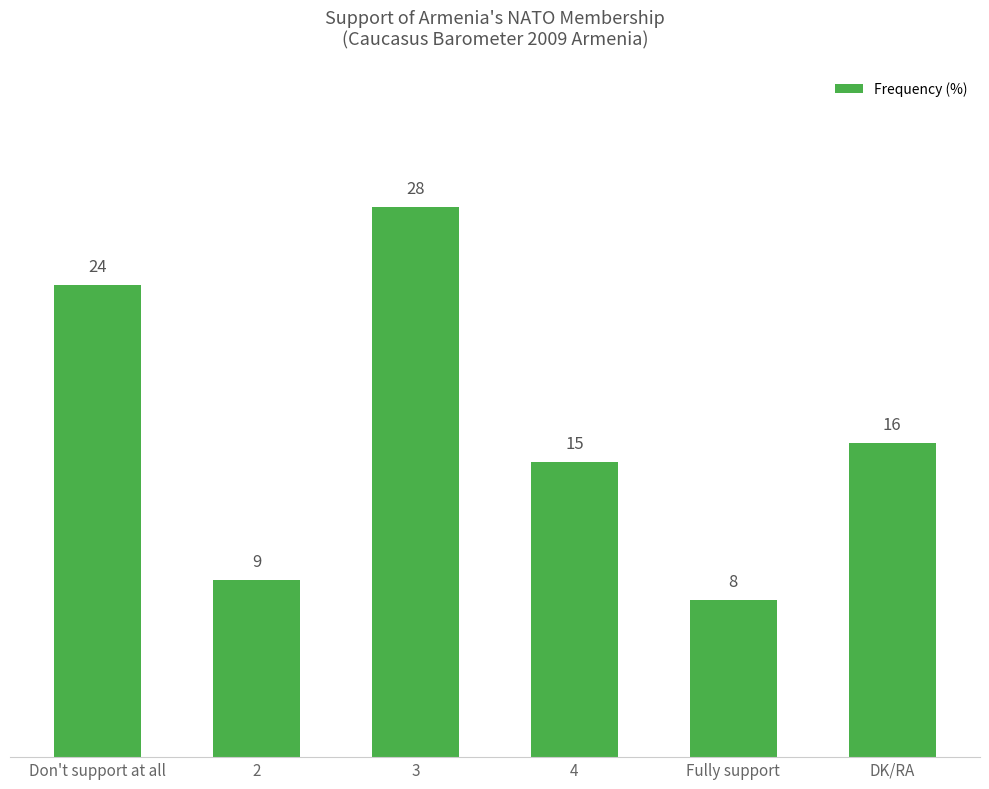

What is the sum of all values?

100